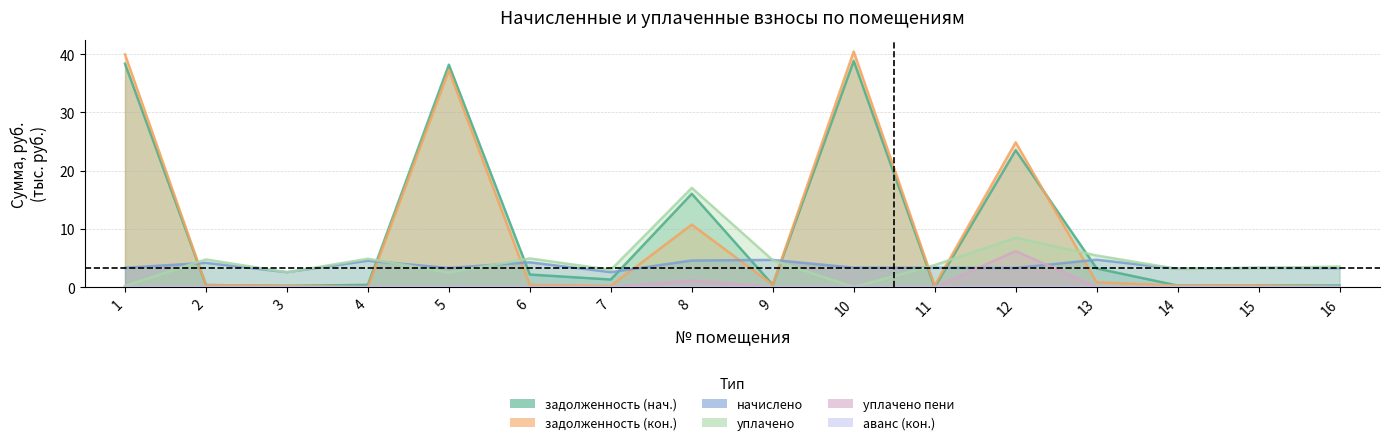

What is the highest value of the начислено series?

4.7